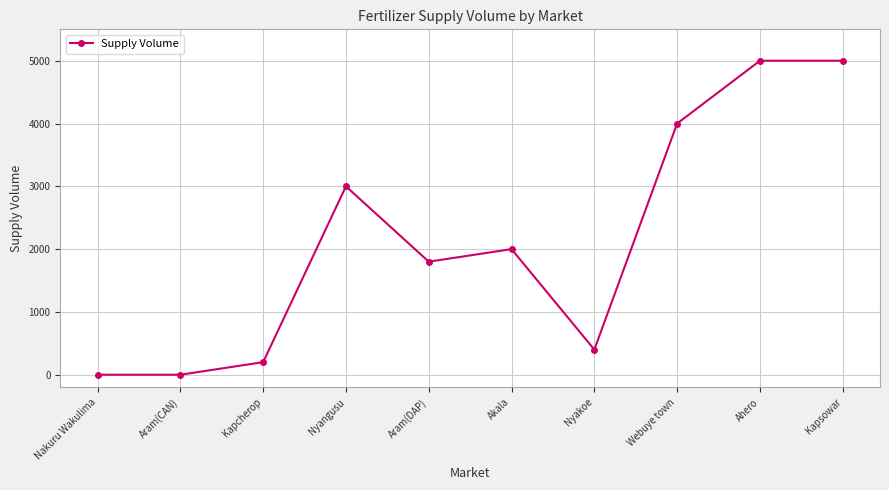

The value at Webuye town is 4000. True or false?

True